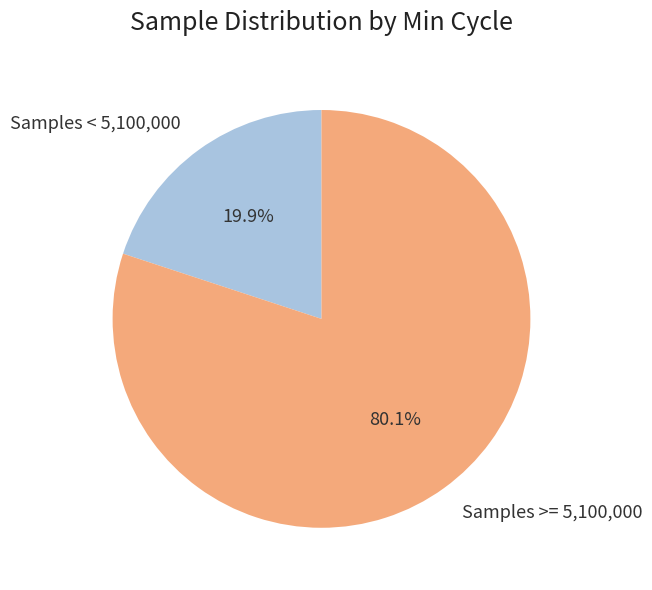

Count the number of slices in the pie.

2